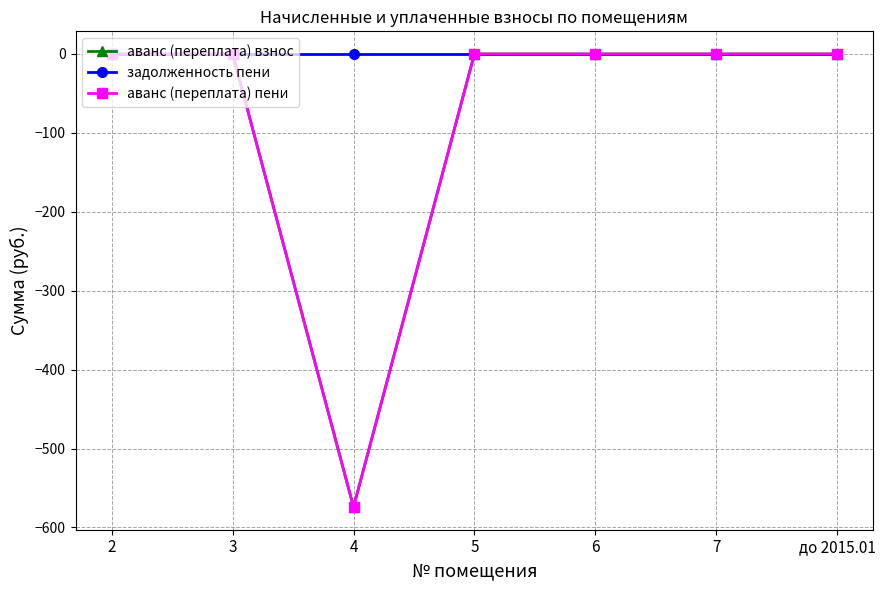

Reading left to right, extract all data points from this chart.

аванс (переплата) взнос: 0.0	0.0	-574.1	0.0	0.0	0.0	0.0
задолженность пени: 0.0	0.0	0.0	0.0	0.0	0.0	0.0
аванс (переплата) пени: 0.0	0.0	-574.1	0.0	0.0	0.0	0.0